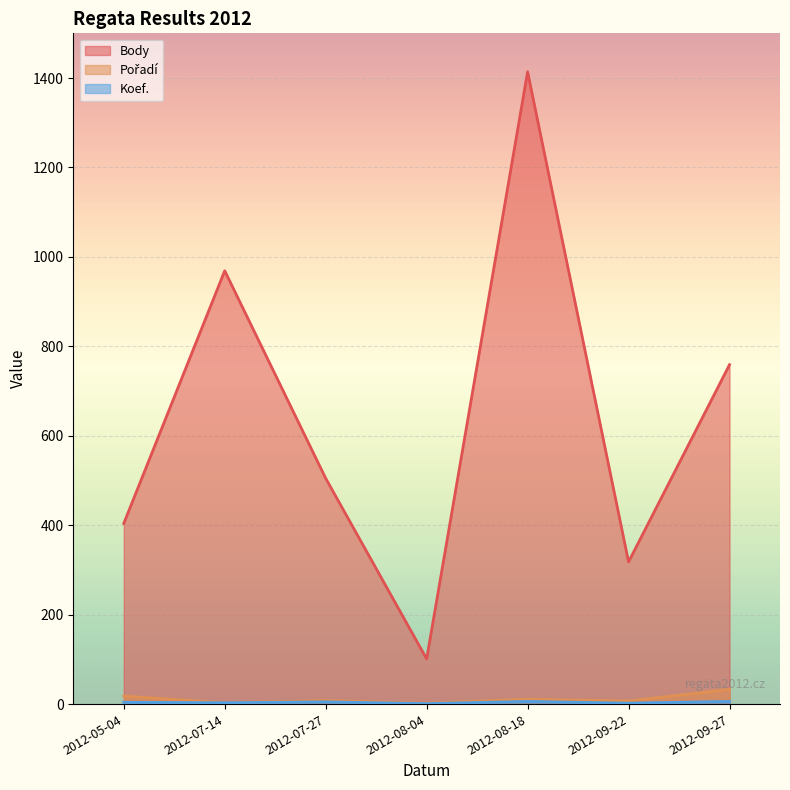

What is the average value of the Body series?

639